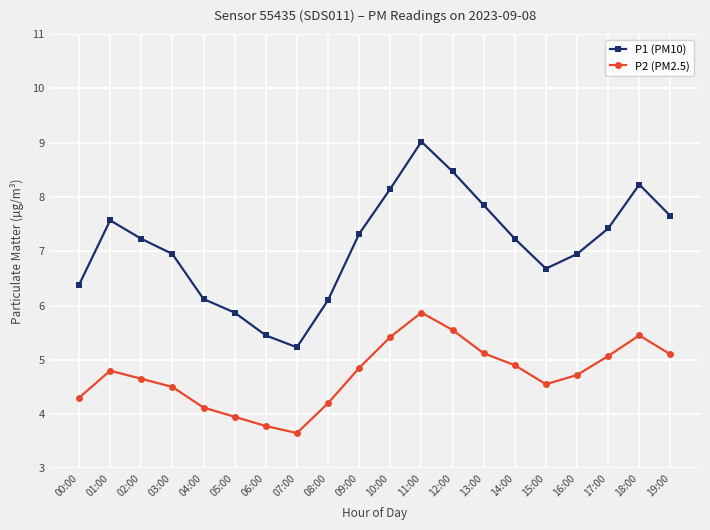

Read the P1 (PM10) value at 06:00.

5.5